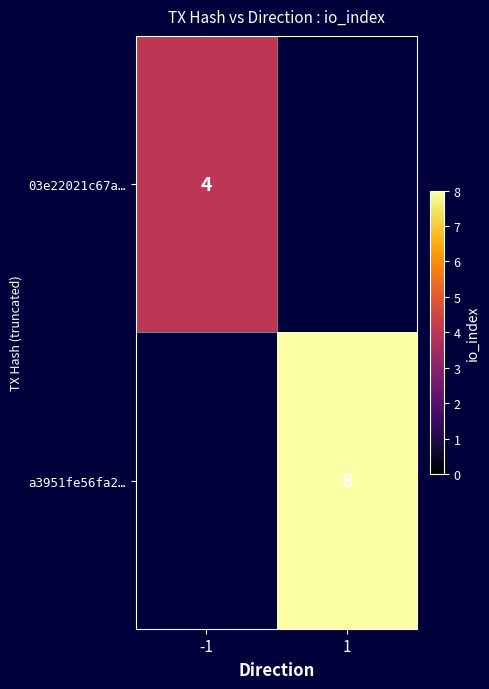

Between -1 and 1, which is larger?

1